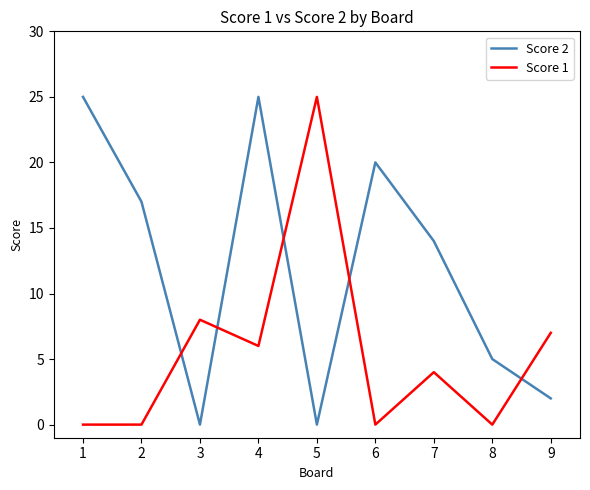

How many categories are shown in the chart?

9